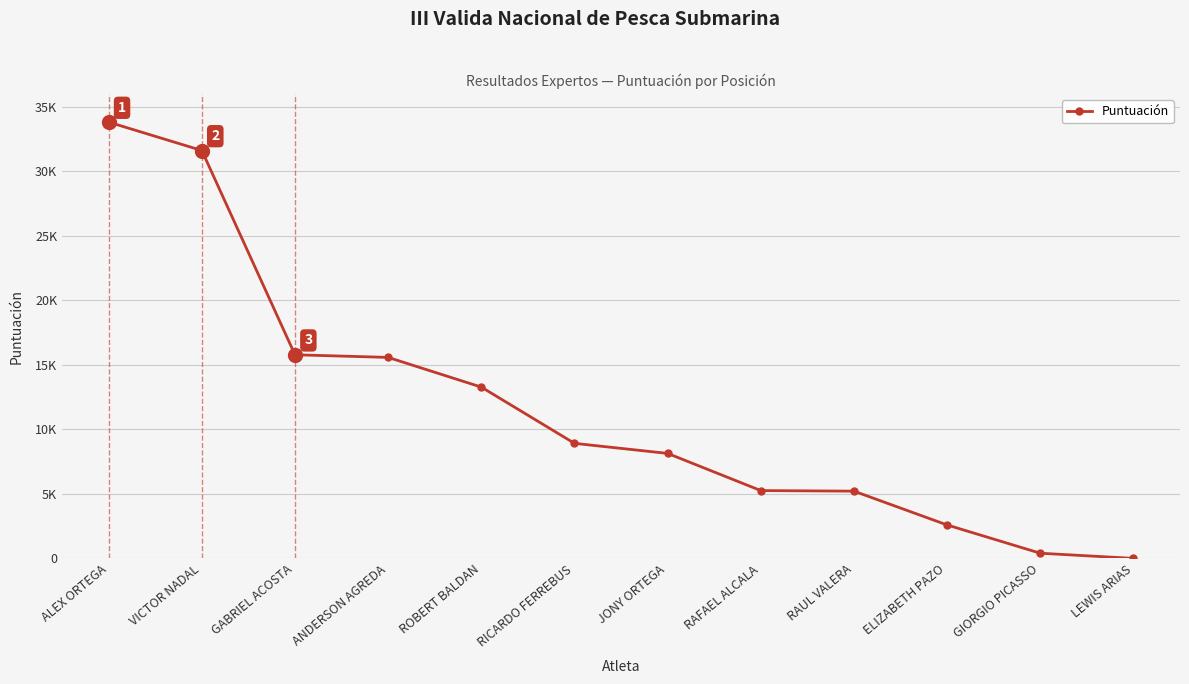

Is this an area chart (filled region under the line)?

No